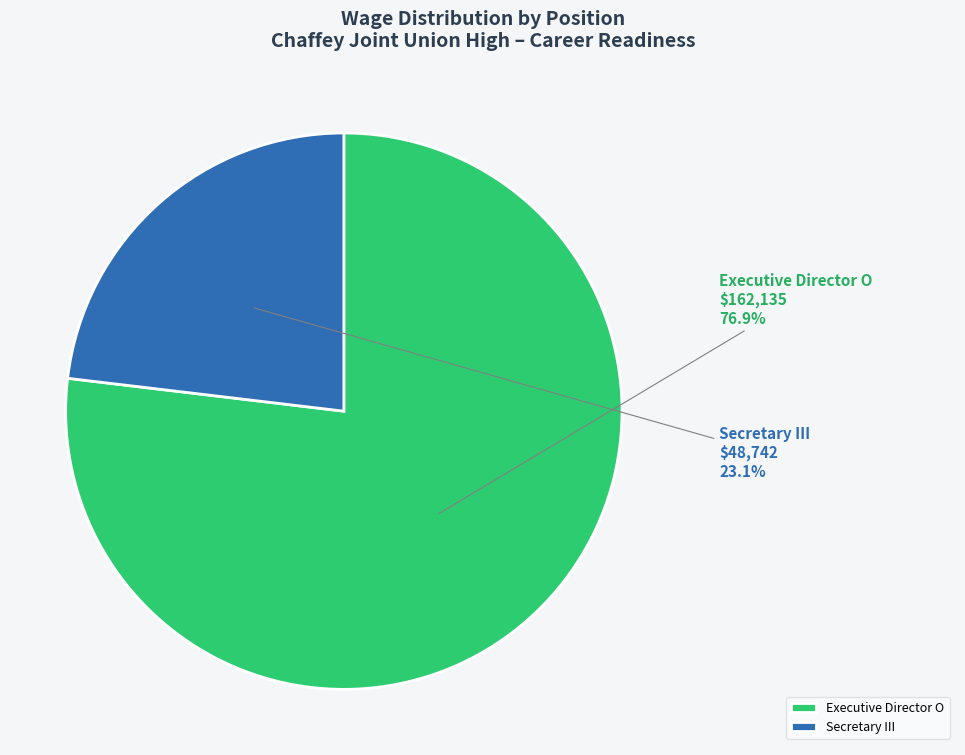

Count the number of slices in the pie.

2